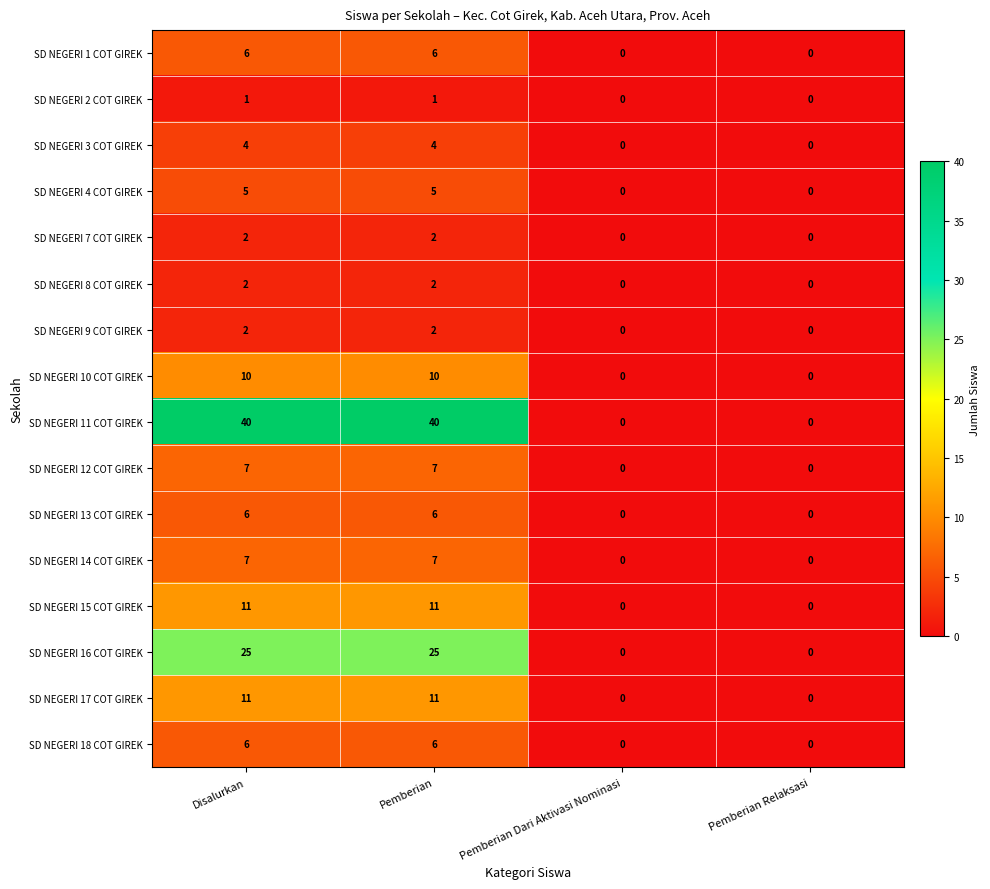

What is the difference between the SD NEGERI 3 COT GIREK values at Pemberian Relaksasi and Pemberian?

4